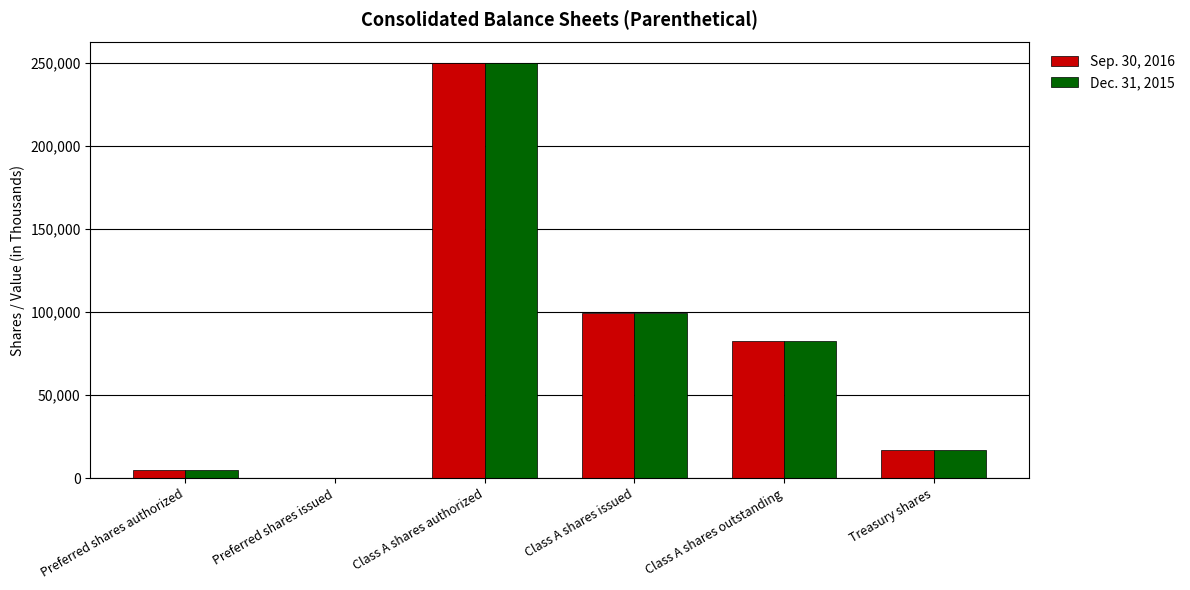

At which category is the sum across all series the highest?

Class A shares authorized